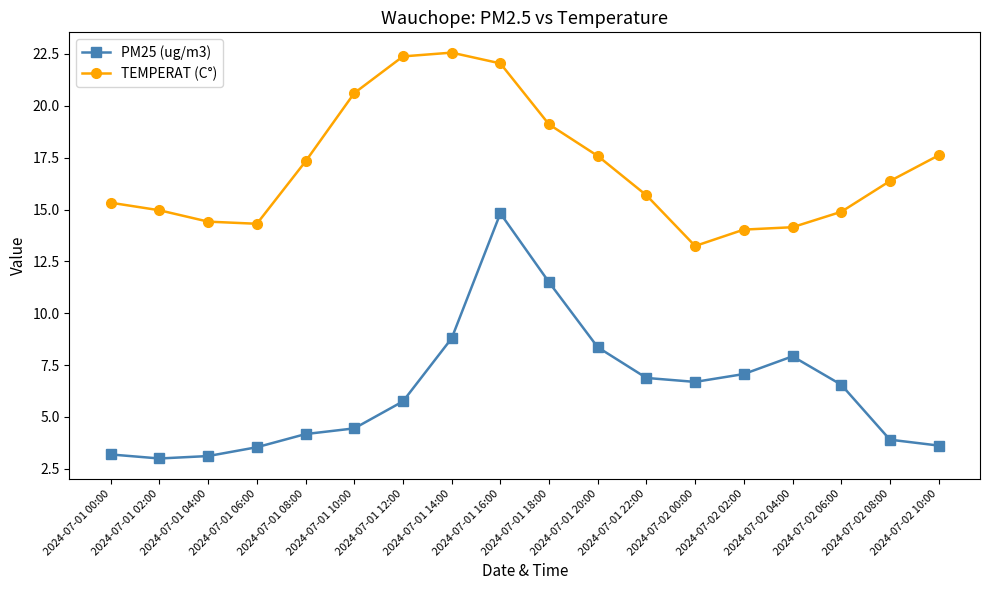

What is the label of the 11th point from the right?

2024-07-01 14:00